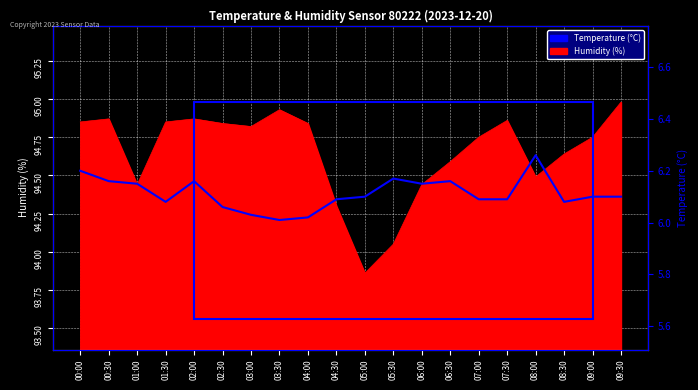

Which label corresponds to the smallest value in the chart?

03:30